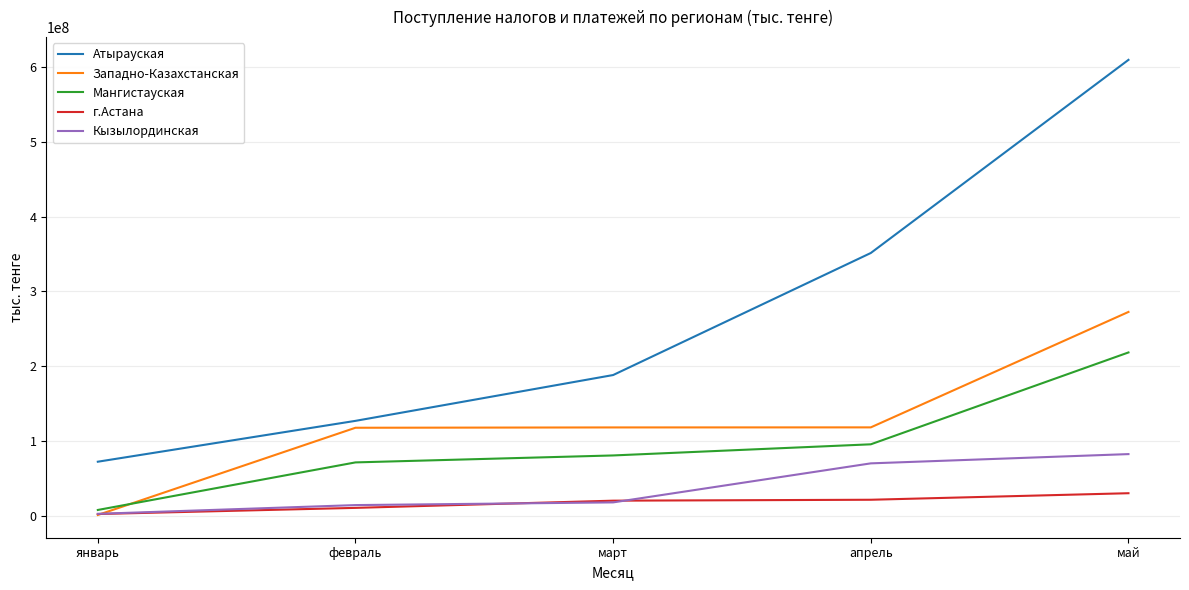

True or false: Атырауская has more than 0 interior local peaks.

False